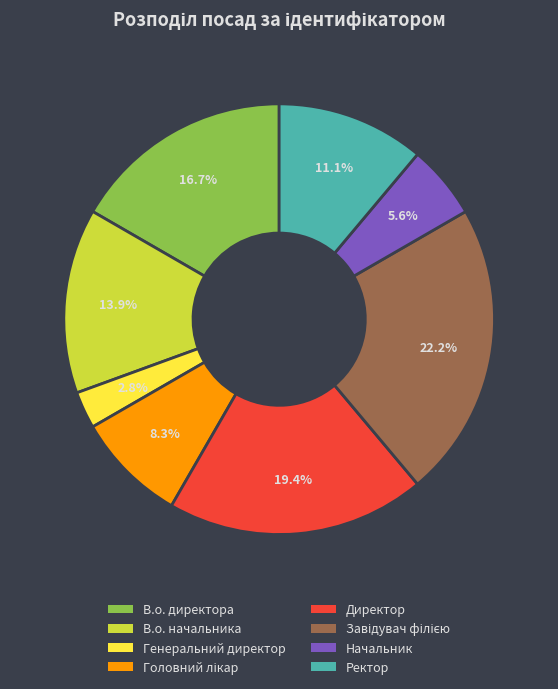

Between Начальник and Генеральний директор, which is larger?

Начальник